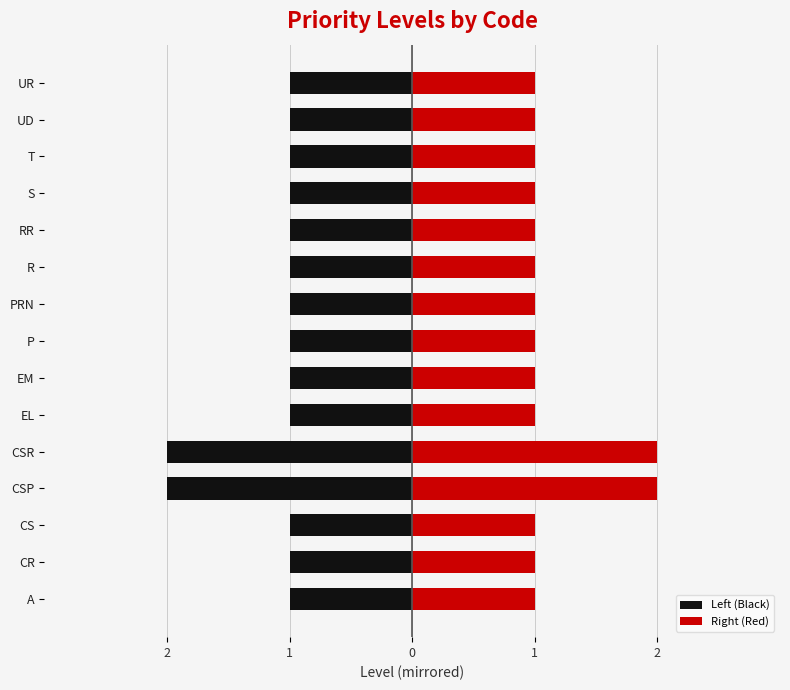

Count the number of data series in this chart.

2